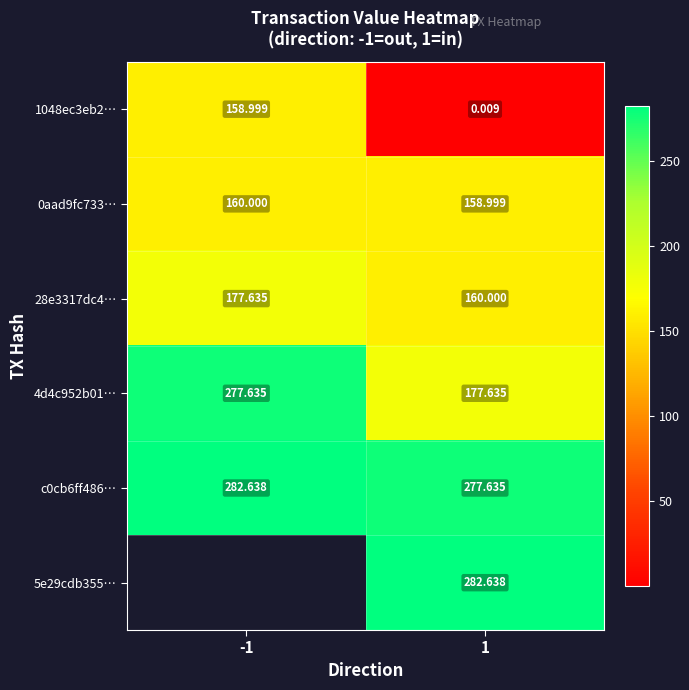

Is the value of 0aad9fc733… at -1 greater than the value of 4d4c952b01… at 1?

No